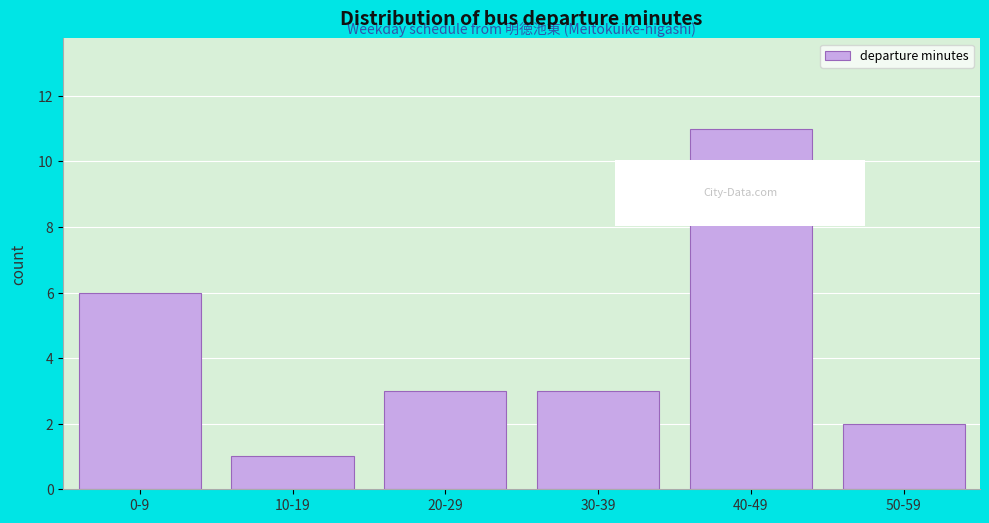

Reading right to left, what are all the values shown in this chart?

50-59=2	40-49=11	30-39=3	20-29=3	10-19=1	0-9=6